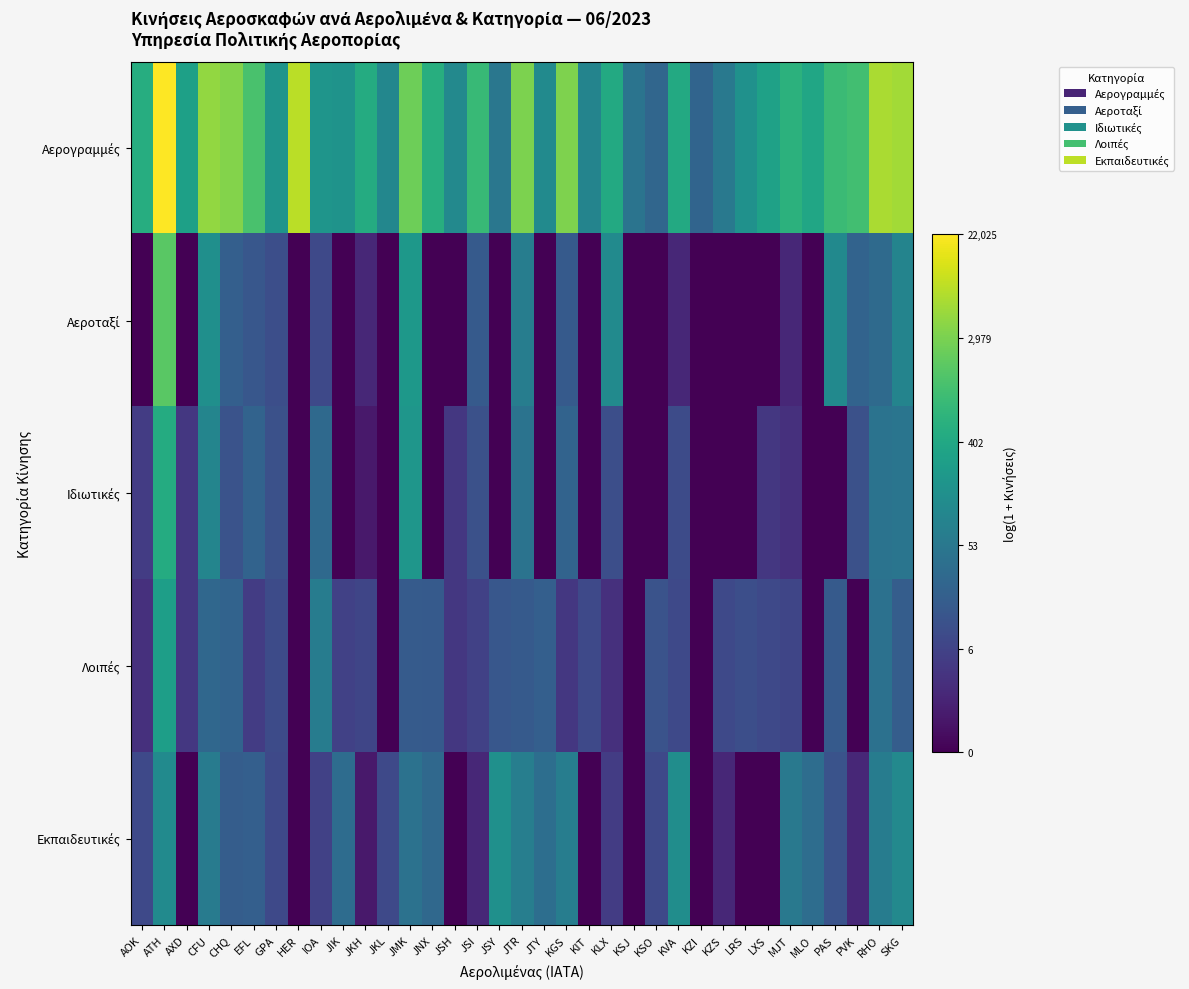

Which series changed the most between JSH and KIT?

Ιδιωτικές